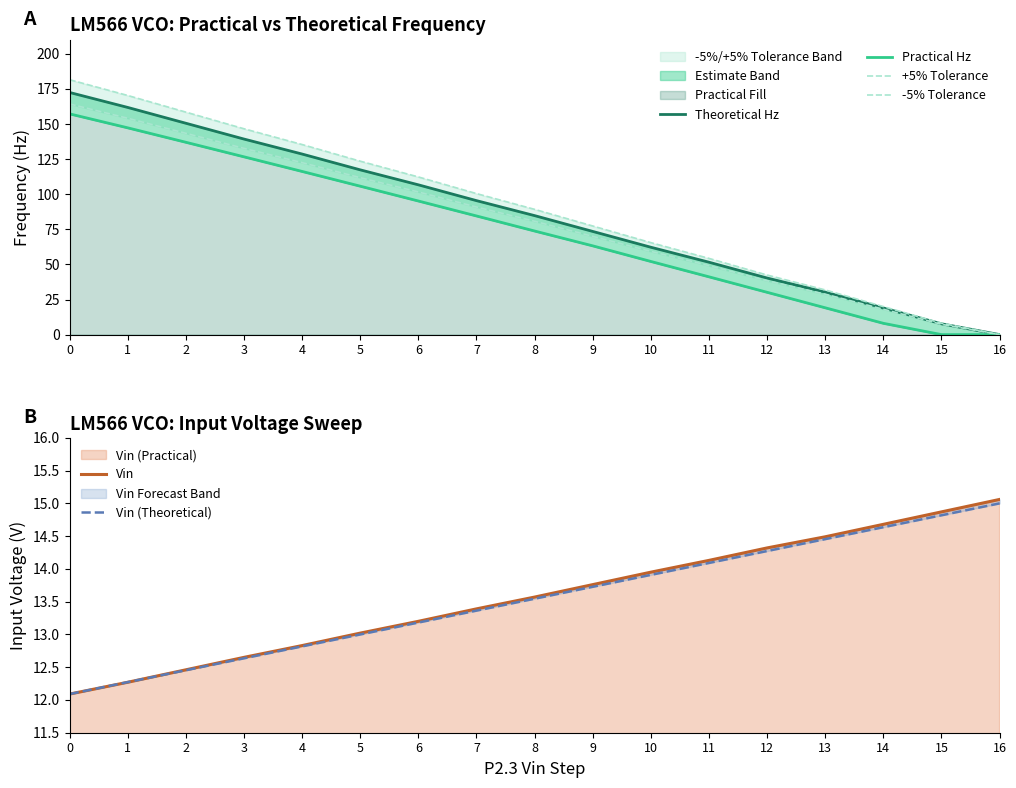

At how many categories does at least one series exceed 109?

7